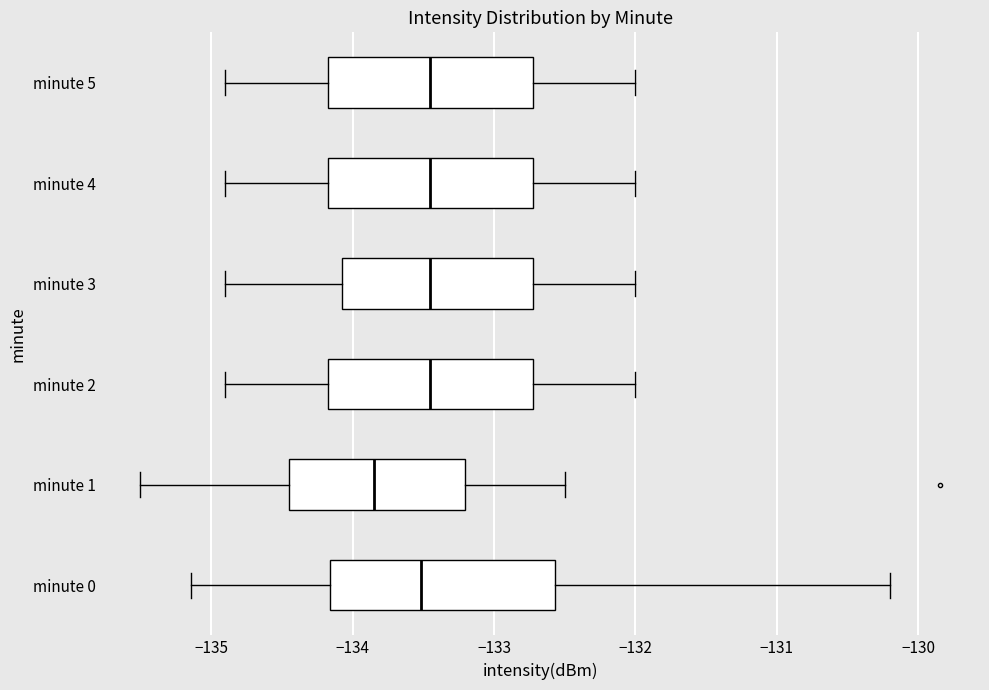

Reading bottom to top, read every box against the x-axis: the position of its median line, the range the box covers, and the ends of its whiskers. The values are not printed on the chart, so give them approximately, as read against the axis.

minute 0: median -133.5, box -134.2 to -132.6, whiskers -135.1 to -130.2
minute 1: median -133.8, box -134.4 to -133.2, whiskers -135.5 to -132.5
minute 2: median -133.4, box -134.2 to -132.7, whiskers -134.9 to -132.0
minute 3: median -133.4, box -134.1 to -132.7, whiskers -134.9 to -132.0
minute 4: median -133.4, box -134.2 to -132.7, whiskers -134.9 to -132.0
minute 5: median -133.4, box -134.2 to -132.7, whiskers -134.9 to -132.0